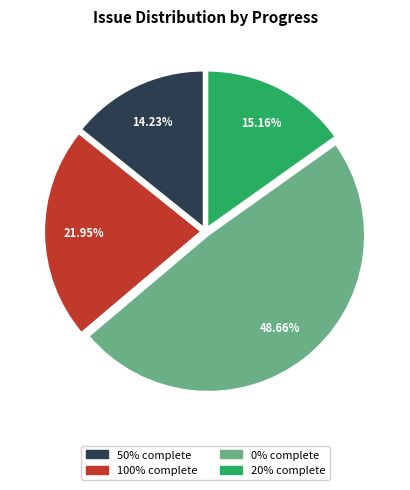

Does any single category account for the majority?

No